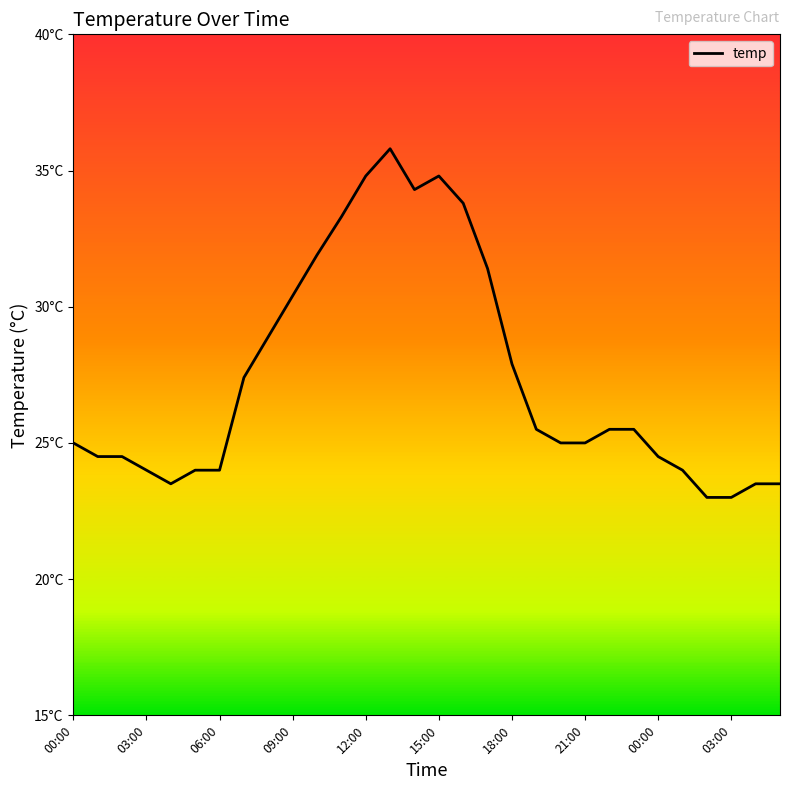

Is this an area chart (filled region under the line)?

No